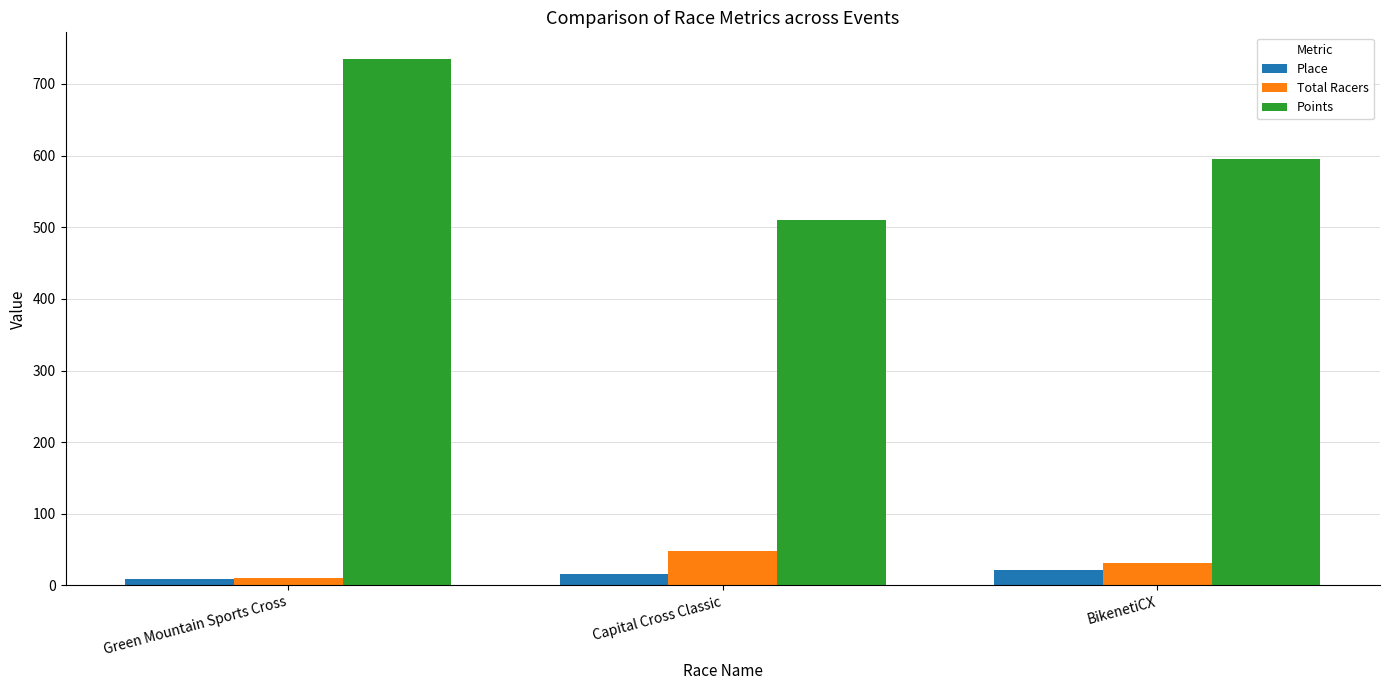

The value of Points at Green Mountain Sports Cross is 735.3. True or false?

True